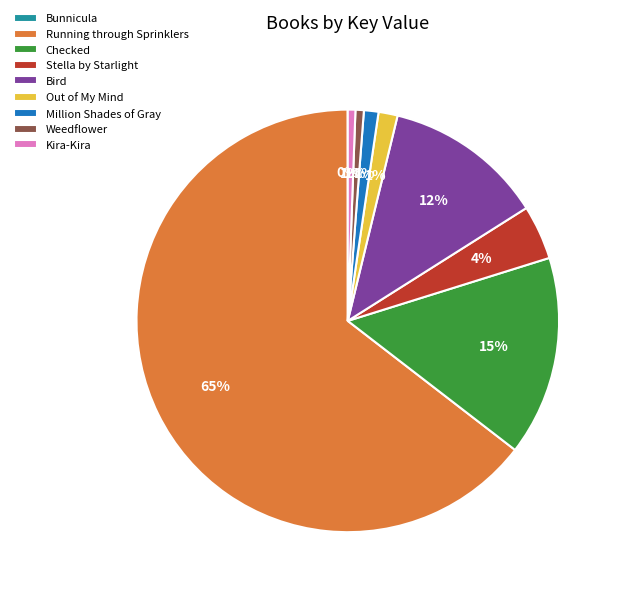

Which category accounts for the majority?

Running through Sprinklers